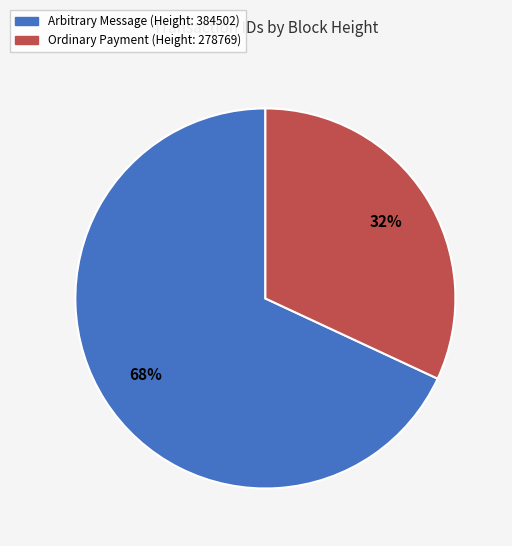

Is there any slice that represents more than half of the pie?

Yes